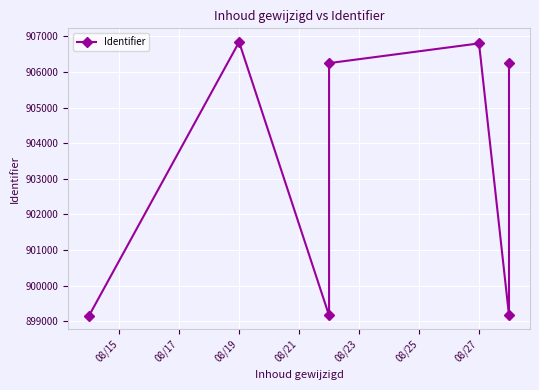

Reading right to left, list all the values displayed in this chart.

906259	899162	906802	906248	899160	906841	899159